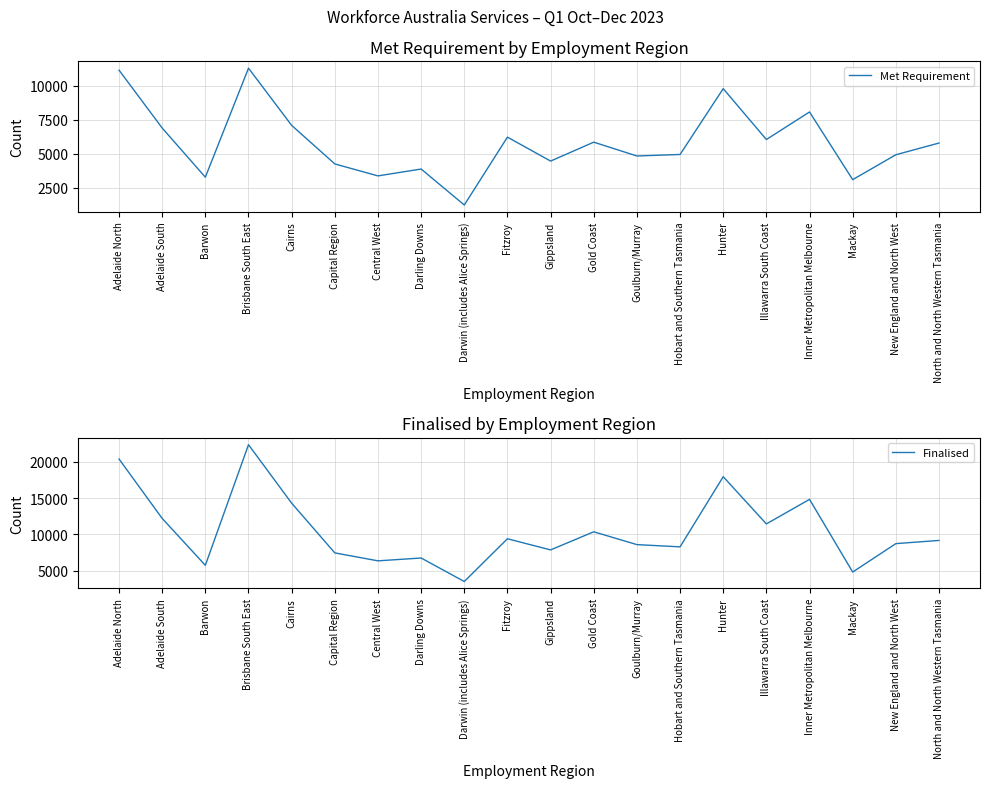

List the labels in order of Finalised value, smallest first.

Darwin (includes Alice Springs), Mackay, Barwon, Central West, Darling Downs, Capital Region, Gippsland, Hobart and Southern Tasmania, Goulburn/Murray, New England and North West, North and North Western Tasmania, Fitzroy, Gold Coast, Illawarra South Coast, Adelaide South, Cairns, Inner Metropolitan Melbourne, Hunter, Adelaide North, Brisbane South East